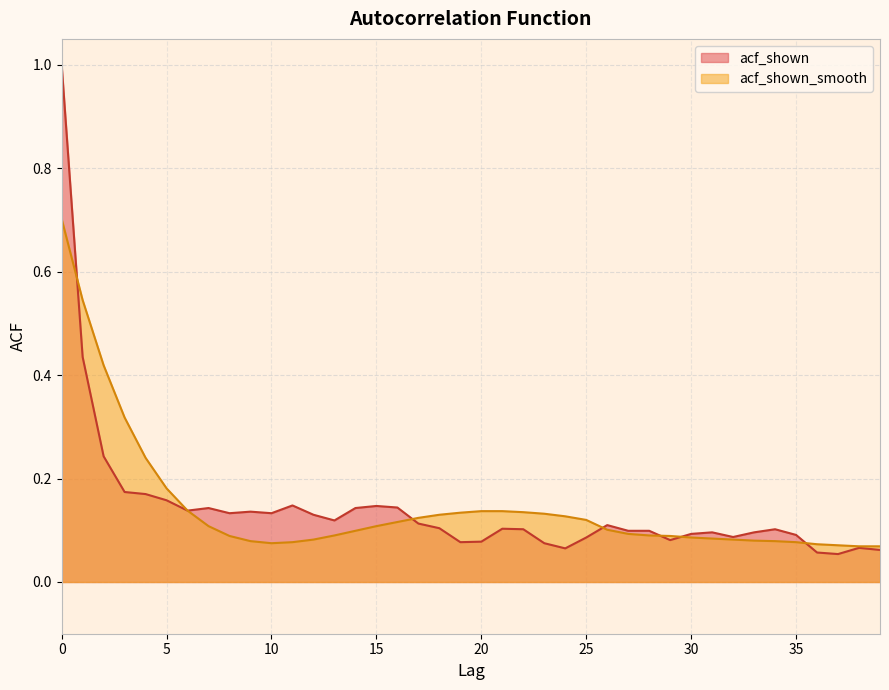

What is the minimum value for acf_shown_smooth?

0.1